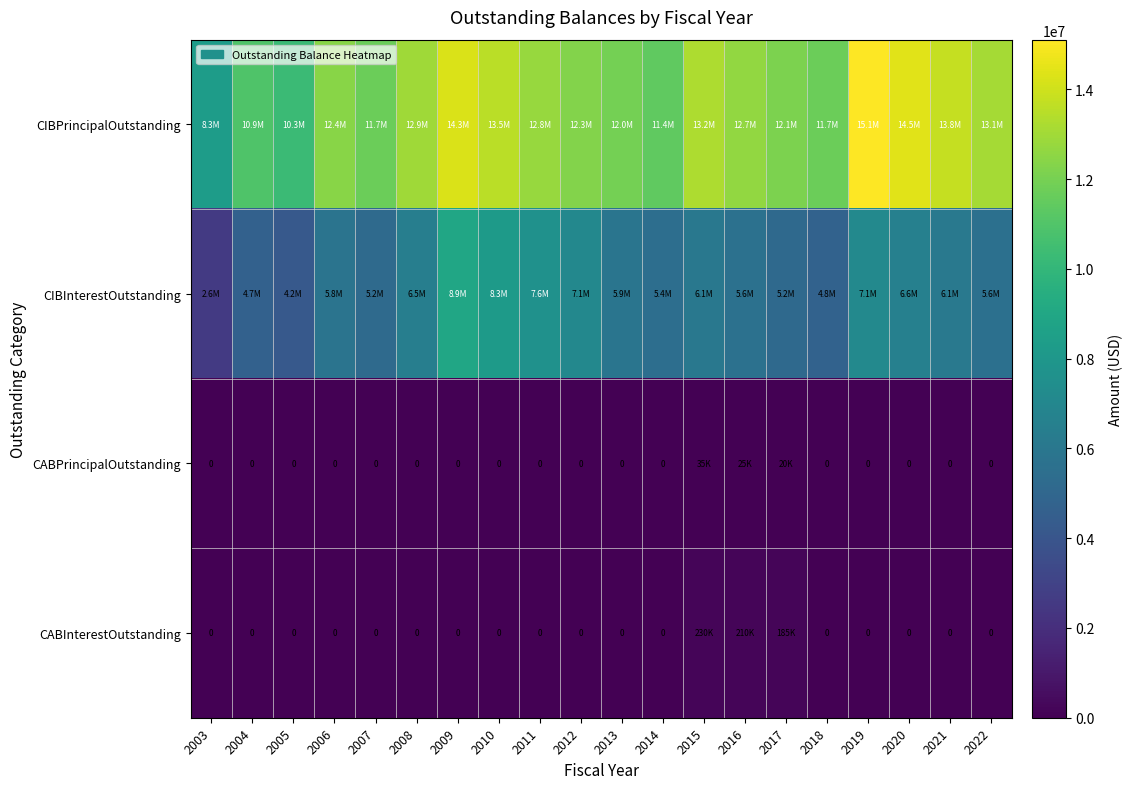

Which category has the highest value in the CIBPrincipalOutstanding series?

2019